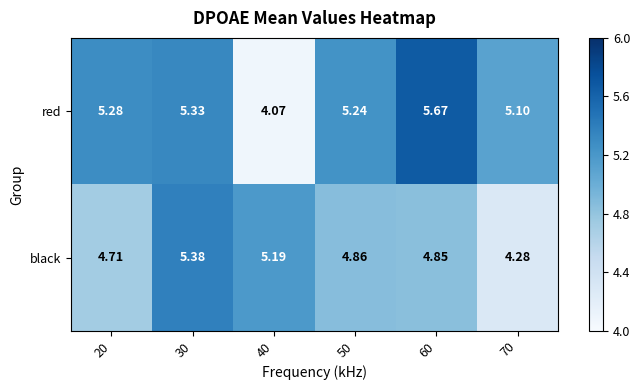

Rank the series at 50 from highest to lowest value.

red, black